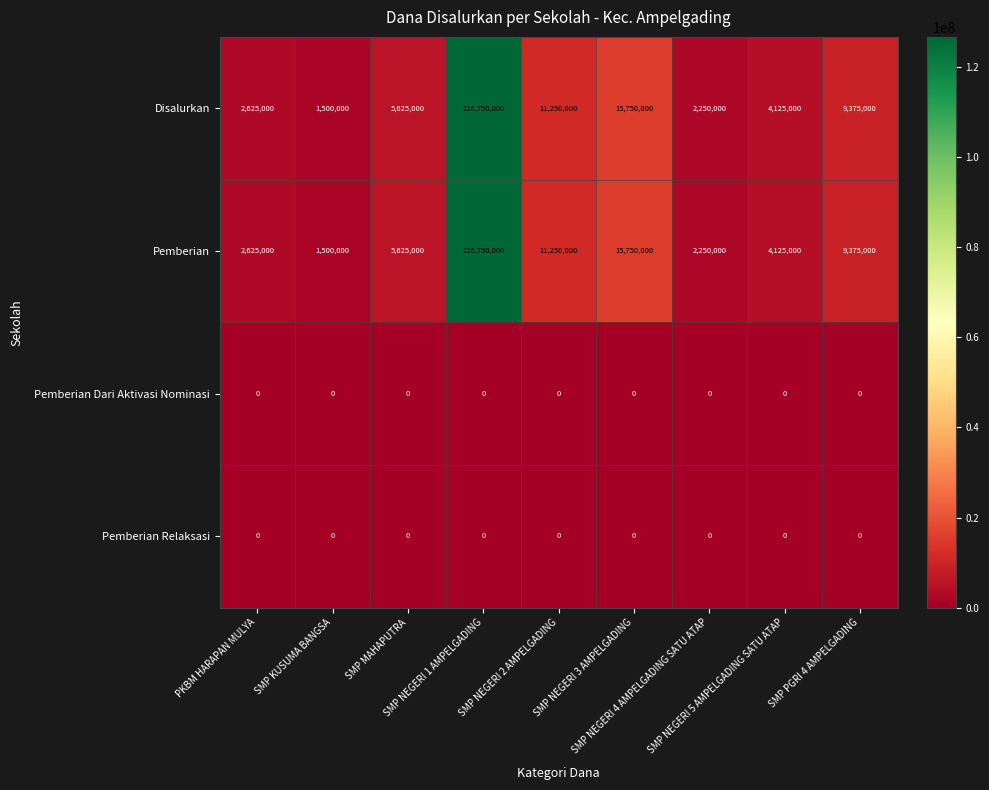

At which category is the sum across all series the highest?

SMP NEGERI 1 AMPELGADING